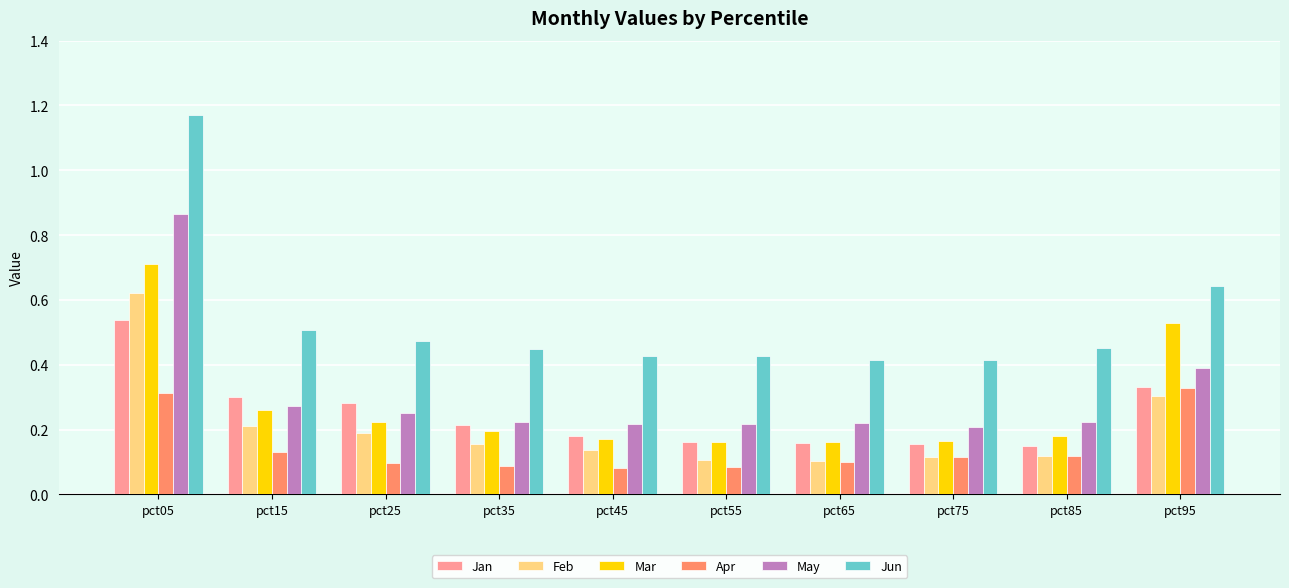

At which category is the sum across all series the highest?

pct05